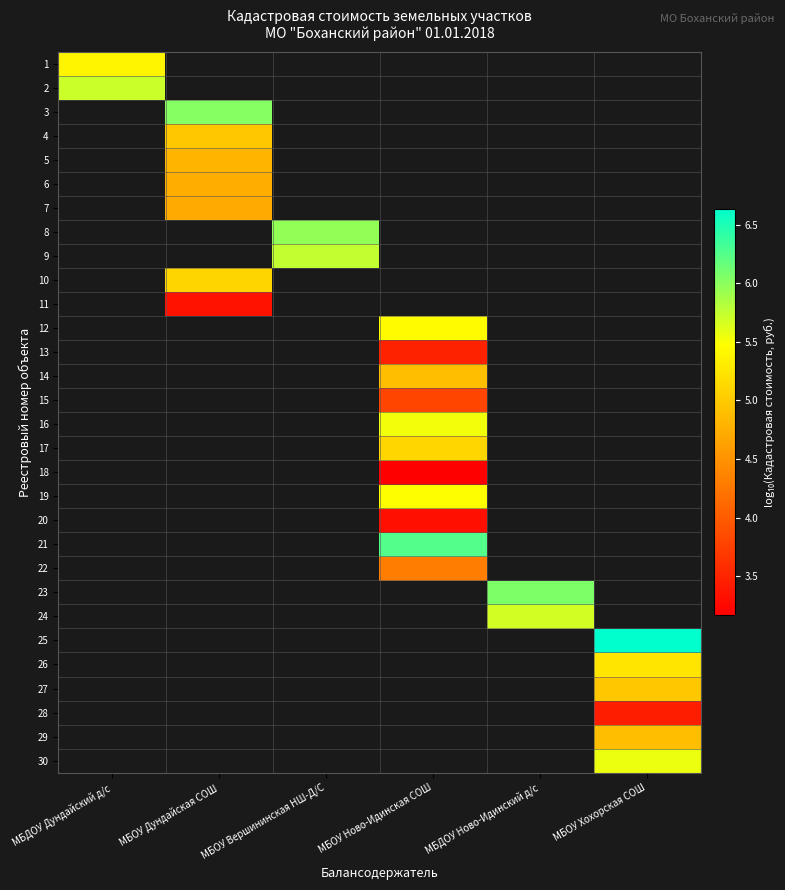

What is the smallest value displayed?

3.2